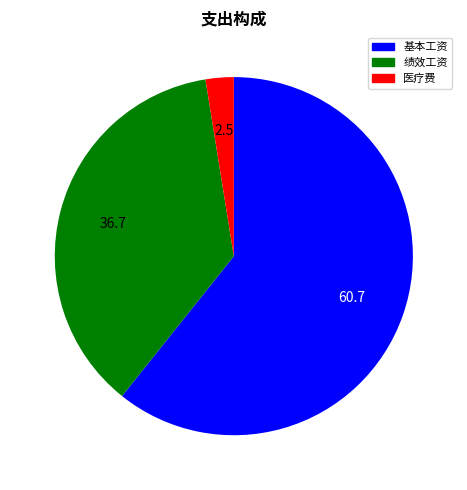

Does 医疗费 account for over 50% of the chart?

No